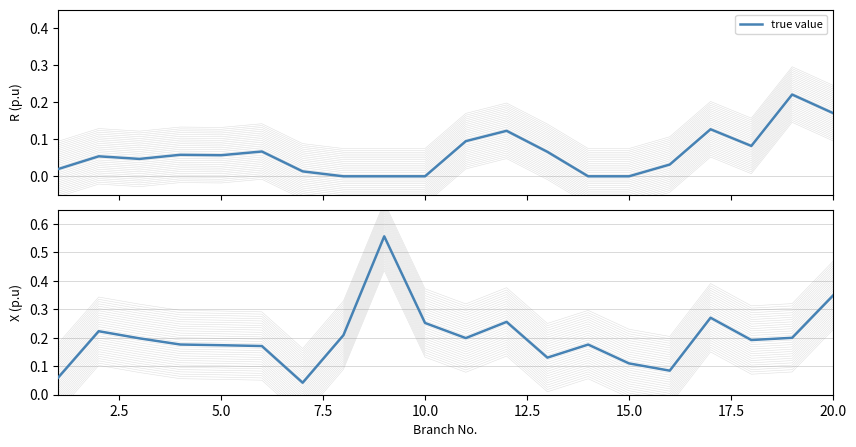

The value of true value at 16 is 0.2. True or false?

False